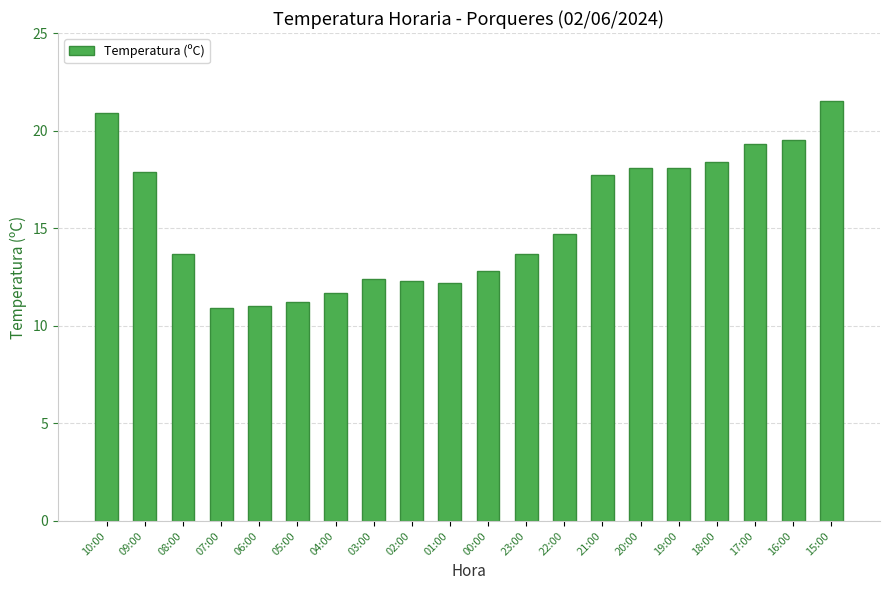

What is the value of the 14th bar from the left?

17.7